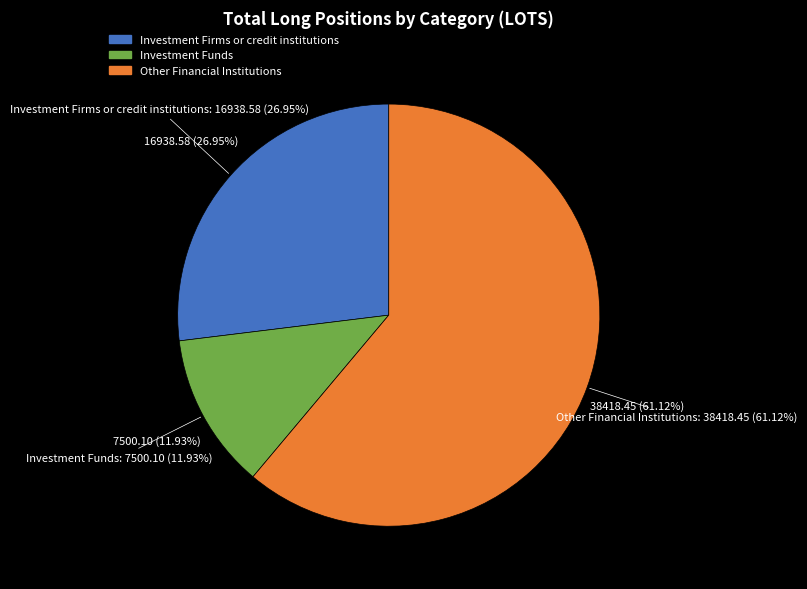

Is it true that Investment Funds (Long) is 2% of the pie?

False